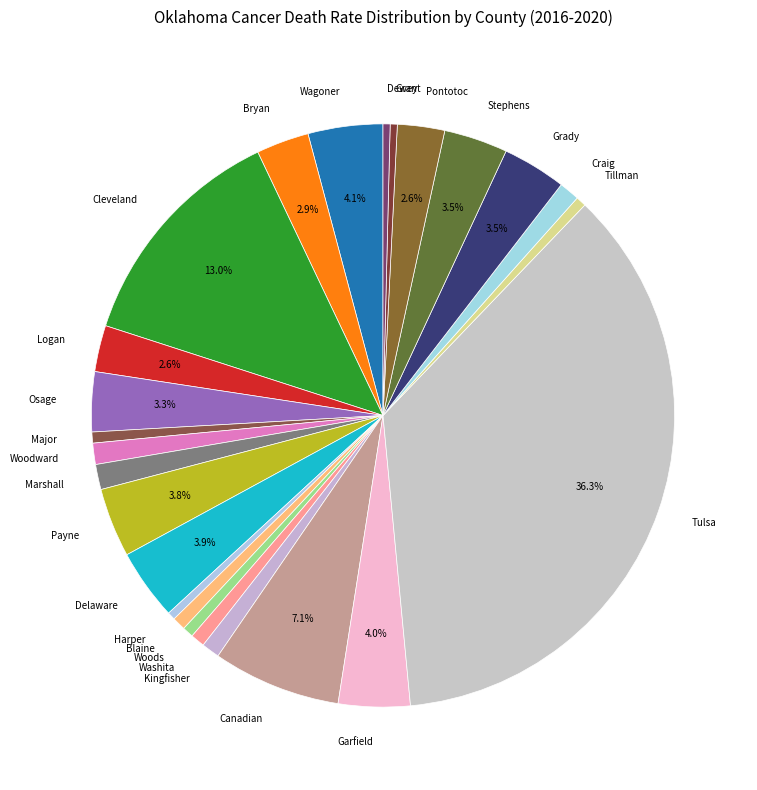

To the nearest percent, what is the difference between the Marshall and Tillman slice percentages?

1%